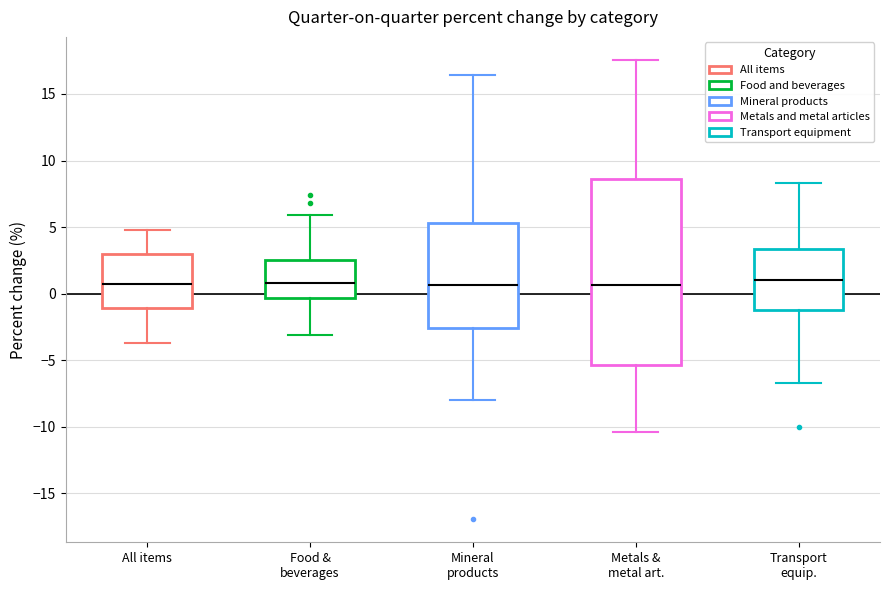

Where does the lower whisker of the box for Metals & metal art. end on the y-axis? The values are not printed on the chart, so give them approximately, as read against the axis.

-10.5